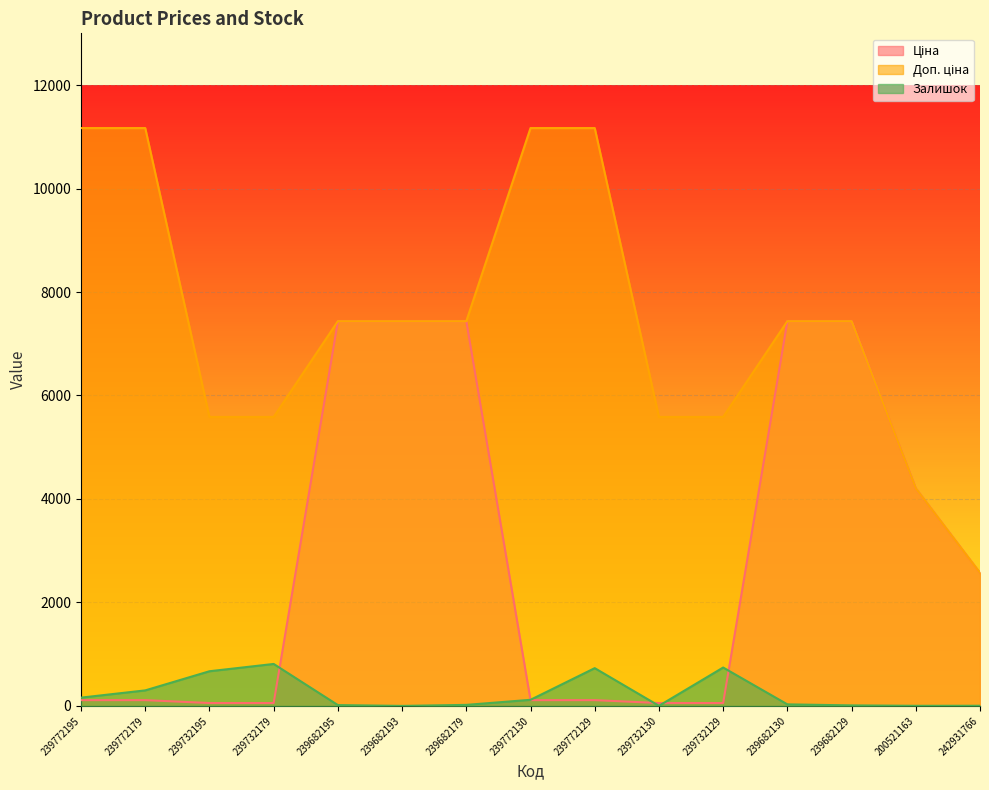

List the labels in order of Ціна value, largest first.

239682195, 239682193, 239682179, 239682130, 239682129, 200521163, 242931766, 239772195, 239772179, 239772130, 239772129, 239732195, 239732179, 239732130, 239732129